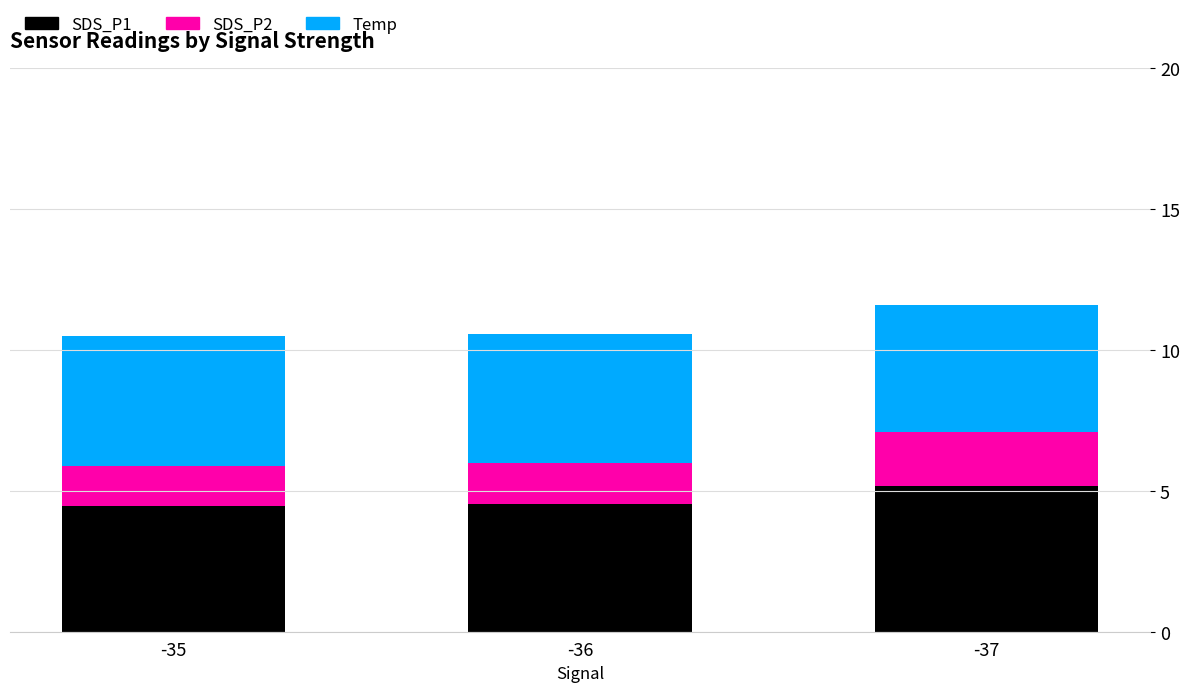

What is the highest value of the SDS_P1 series?

5.2